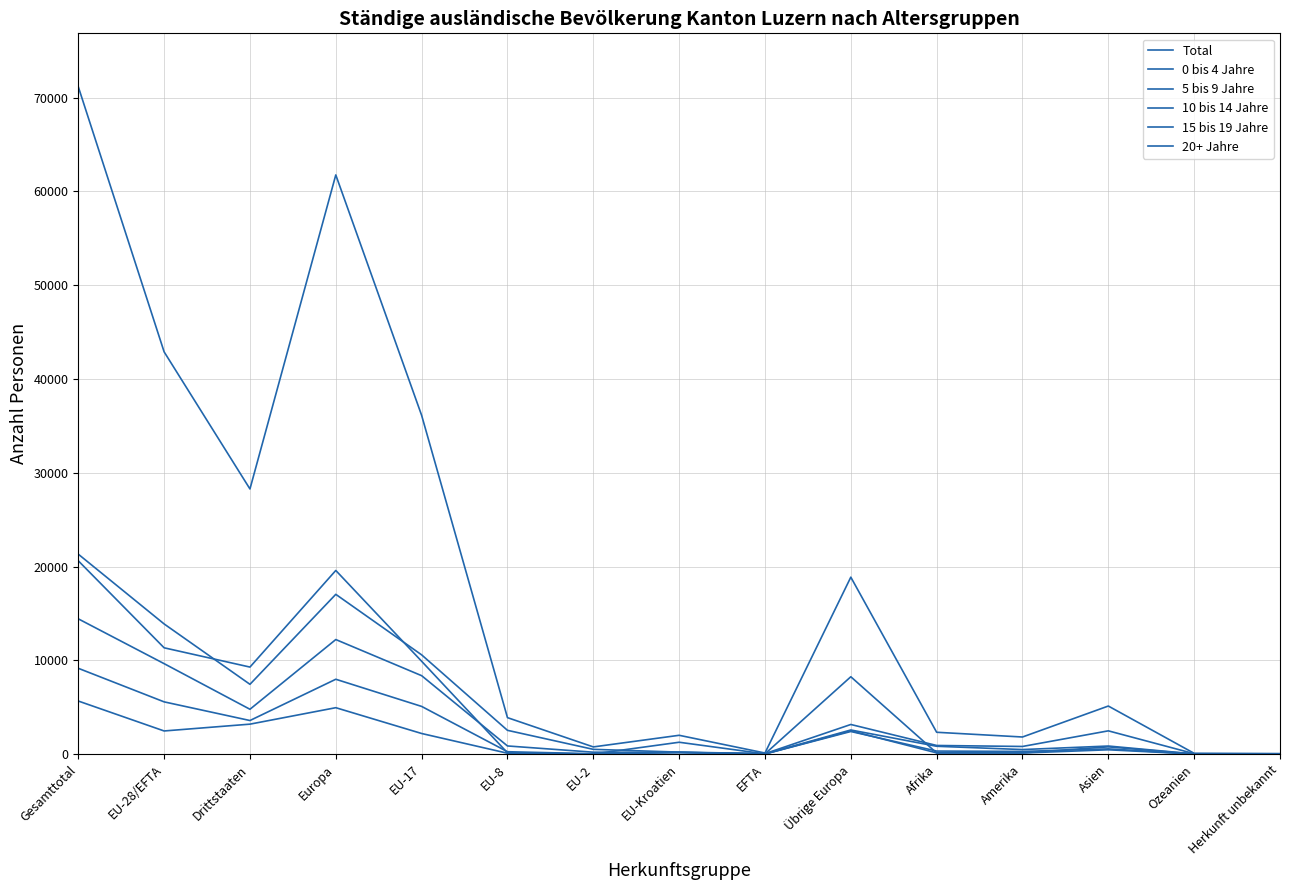

Read the 20+ Jahre value at EU-8, to the nearest 10.

140